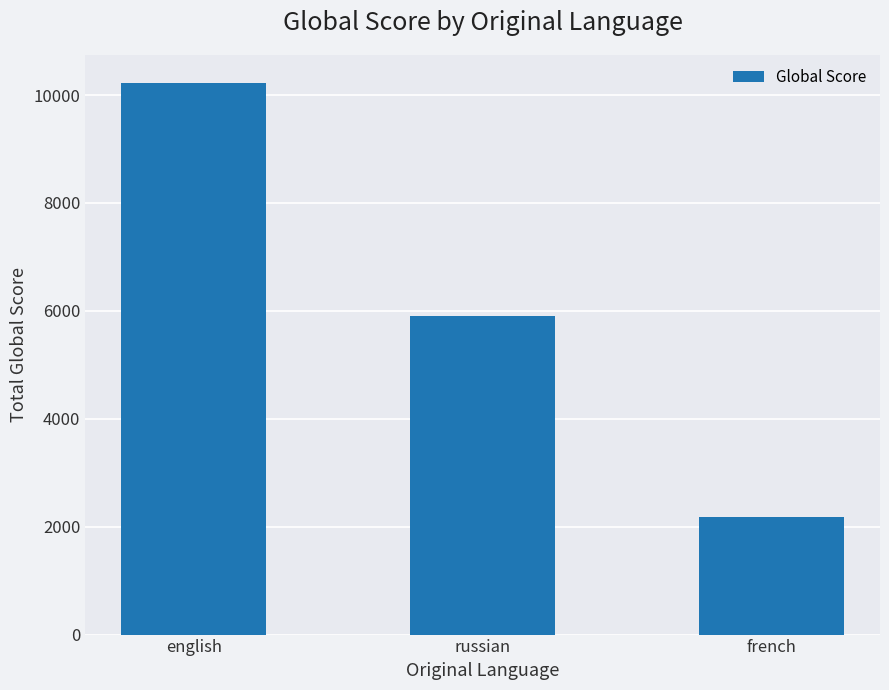

What is the sum of the values at russian and english?

16137